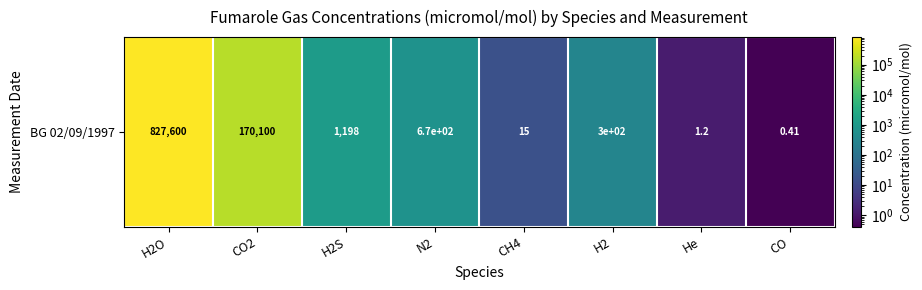

Between CO2 and He, which is larger?

CO2